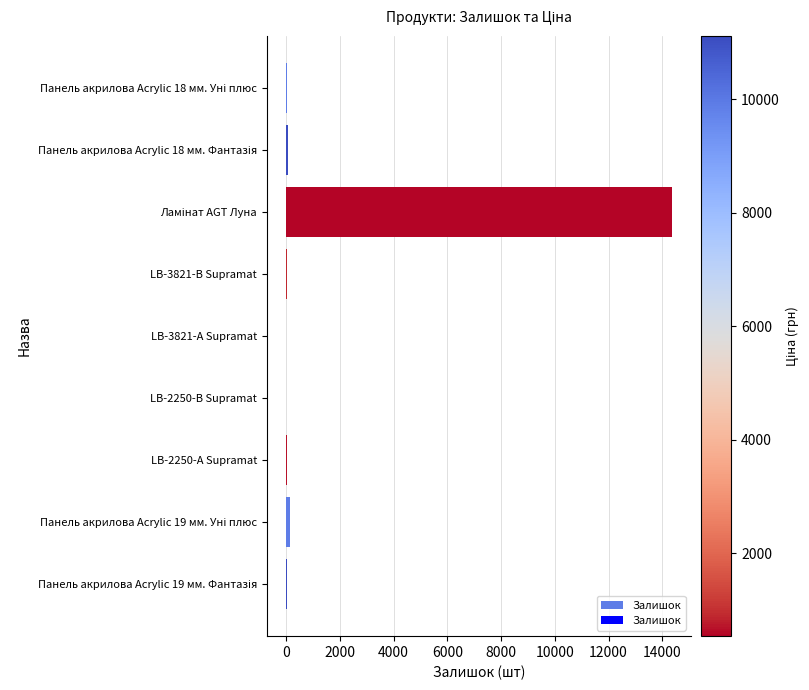

What is the greatest value displayed?

14356